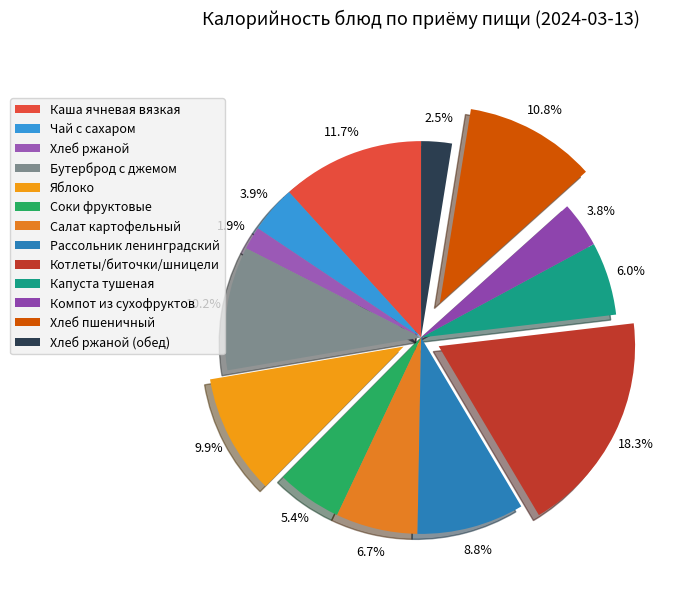

To the nearest percent, what portion does Каша ячневая вязкая represent?

12%